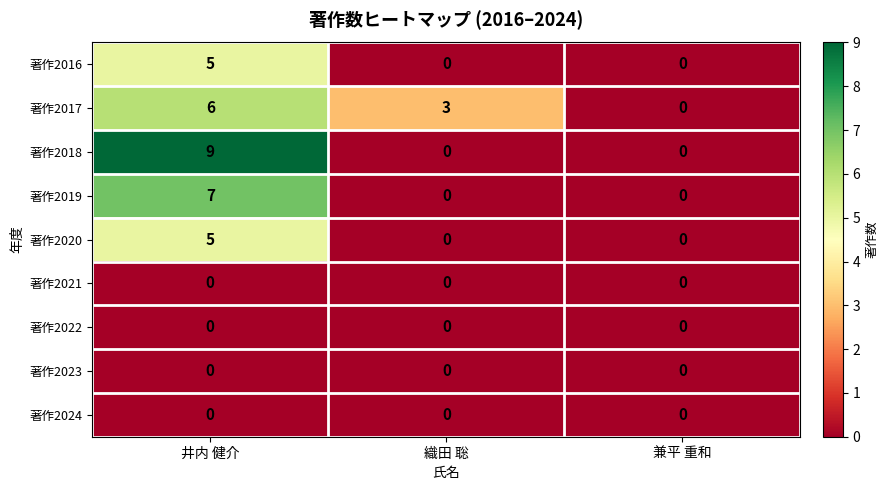

How many data points does each series have?

3